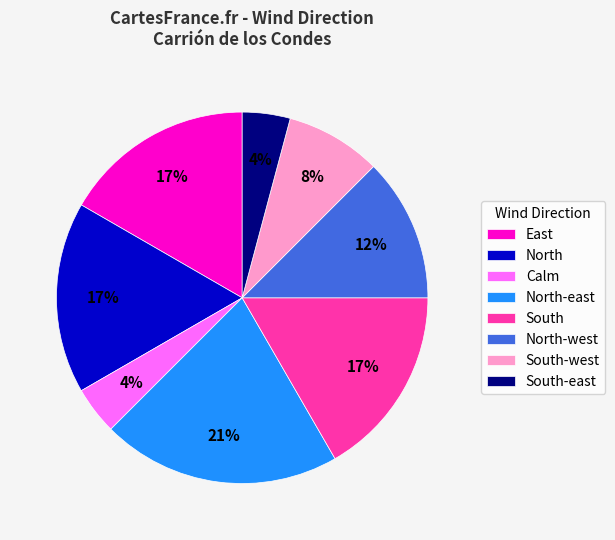

True or false: South accounts for 17% of the total.

True